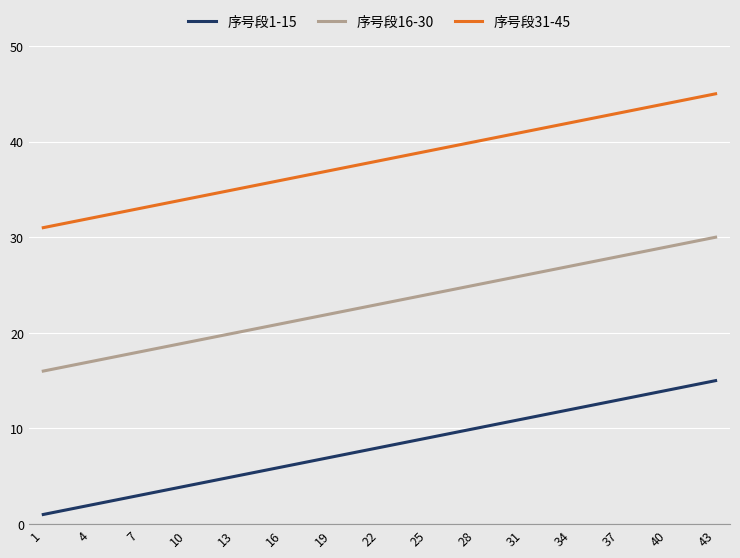

Is it true that 序号段1-15 equals 7 at 10?

False